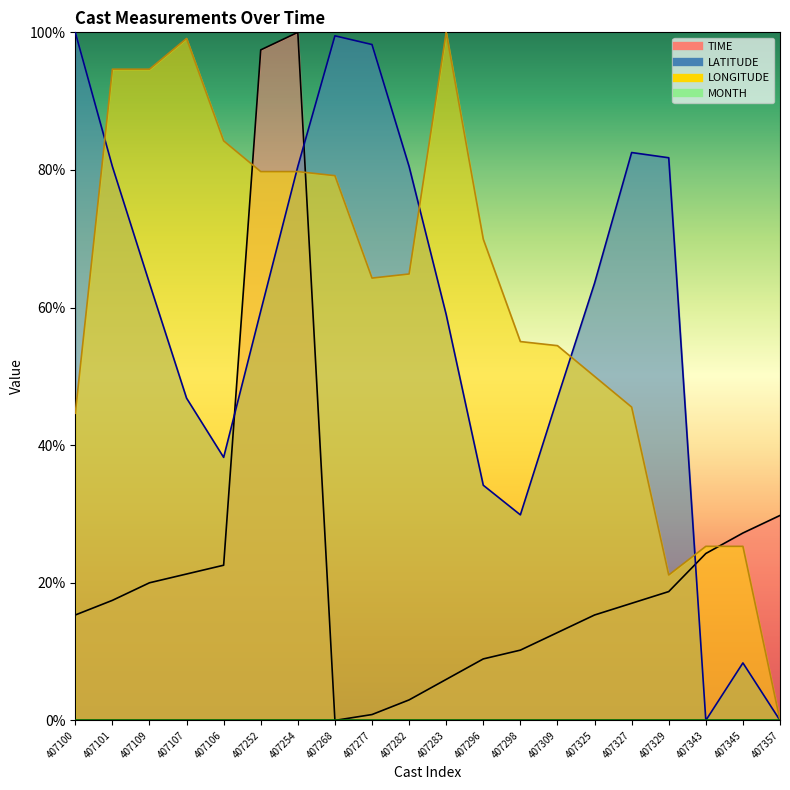

Where is LATITUDE nearest to the value 50?

407107